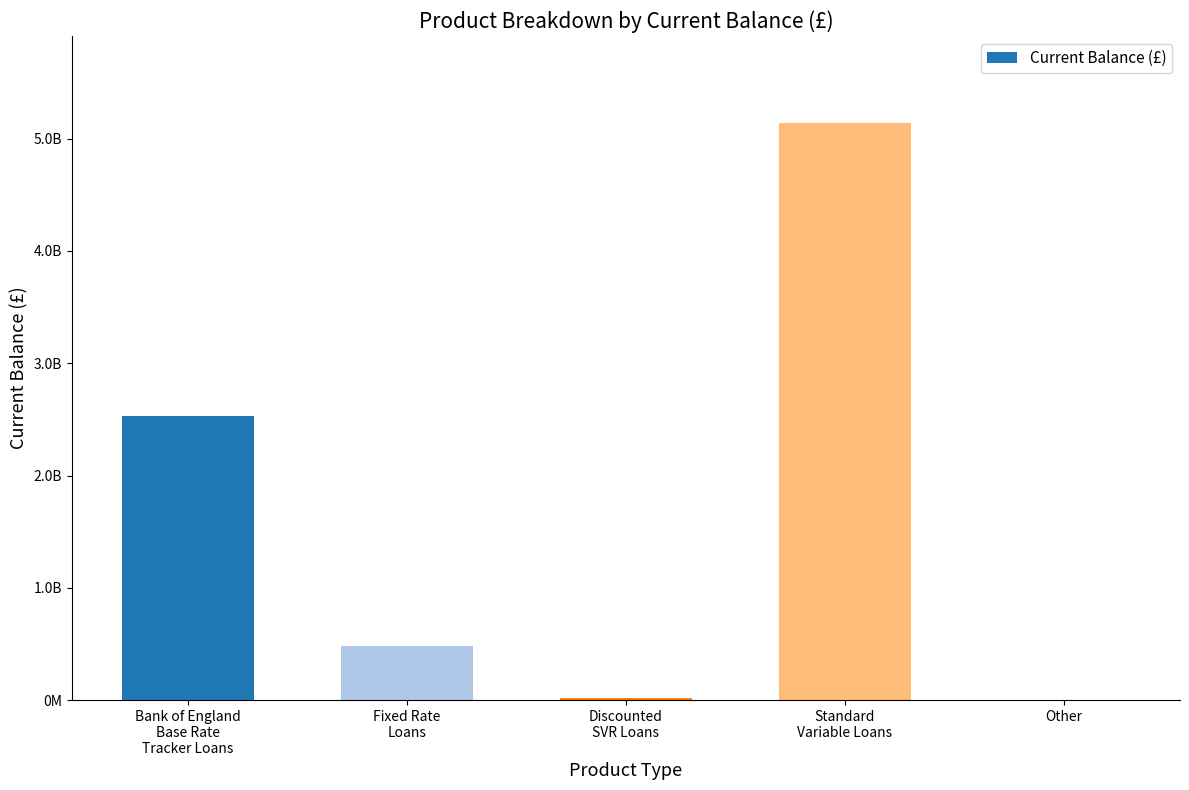

What is the change in value from Bank of England
Base Rate
Tracker Loans to Standard
Variable Loans?

+2609840499.6